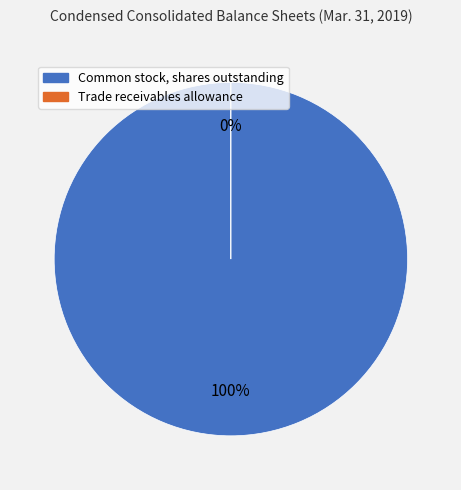

Count the number of slices in the pie.

2